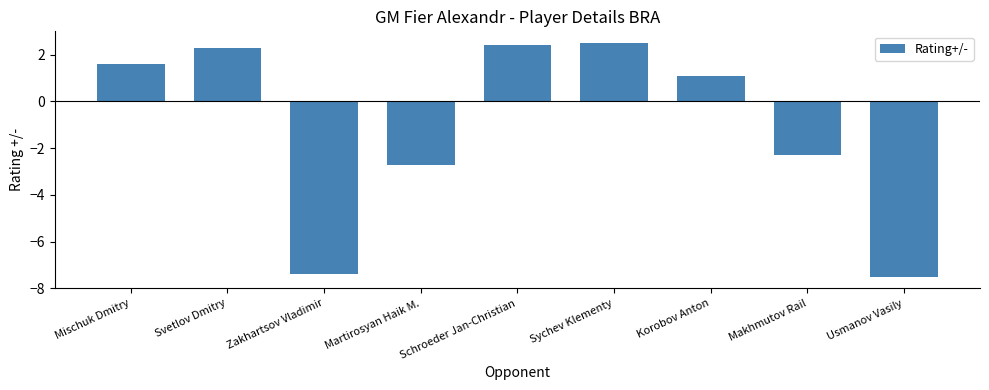

Reading left to right, extract all data points from this chart.

1.6	2.3	-7.4	-2.7	2.4	2.5	1.1	-2.3	-7.5